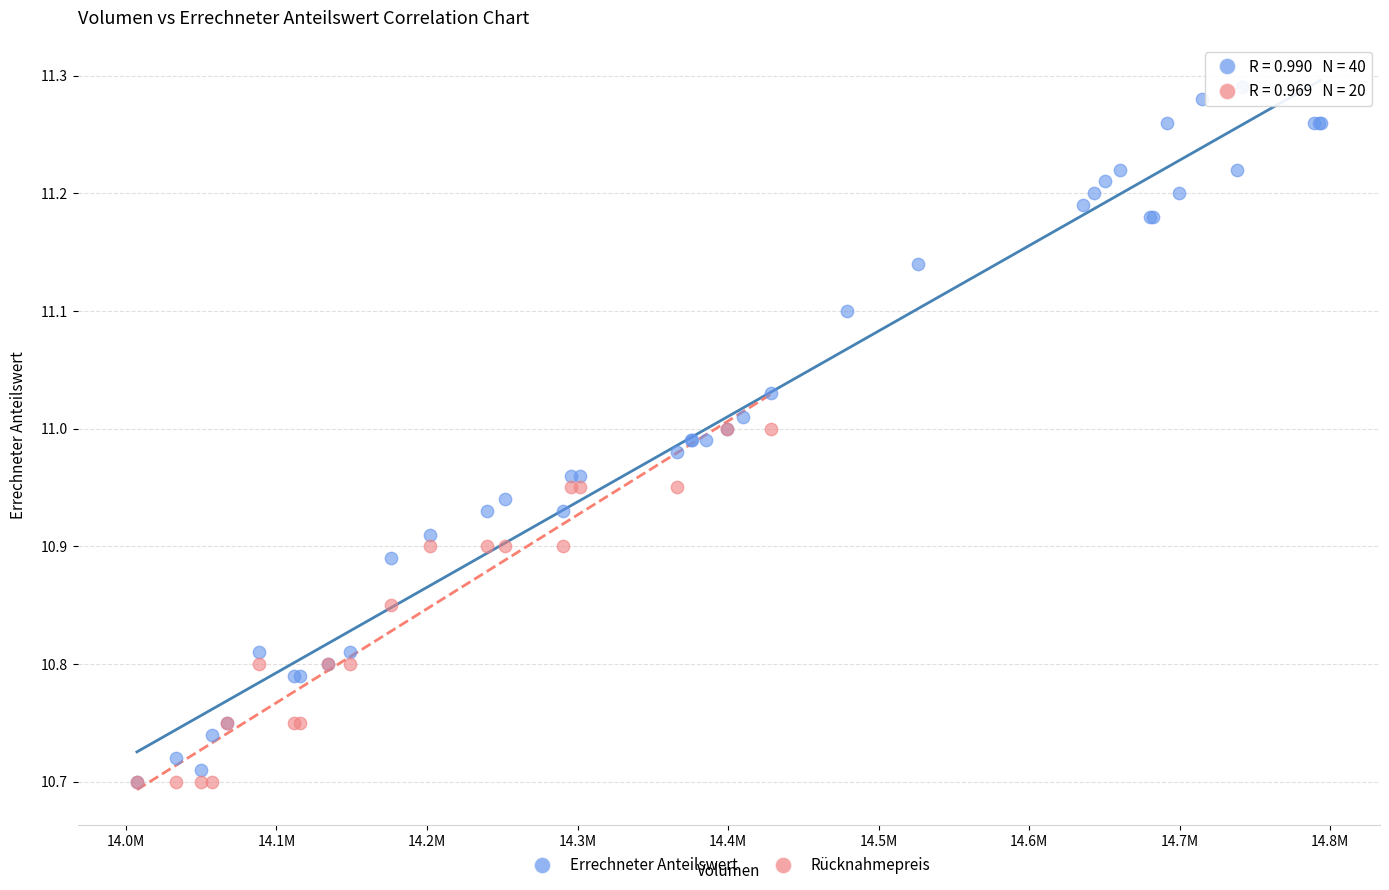

Which series contains the highest Y value?

Errechneter Anteilswert